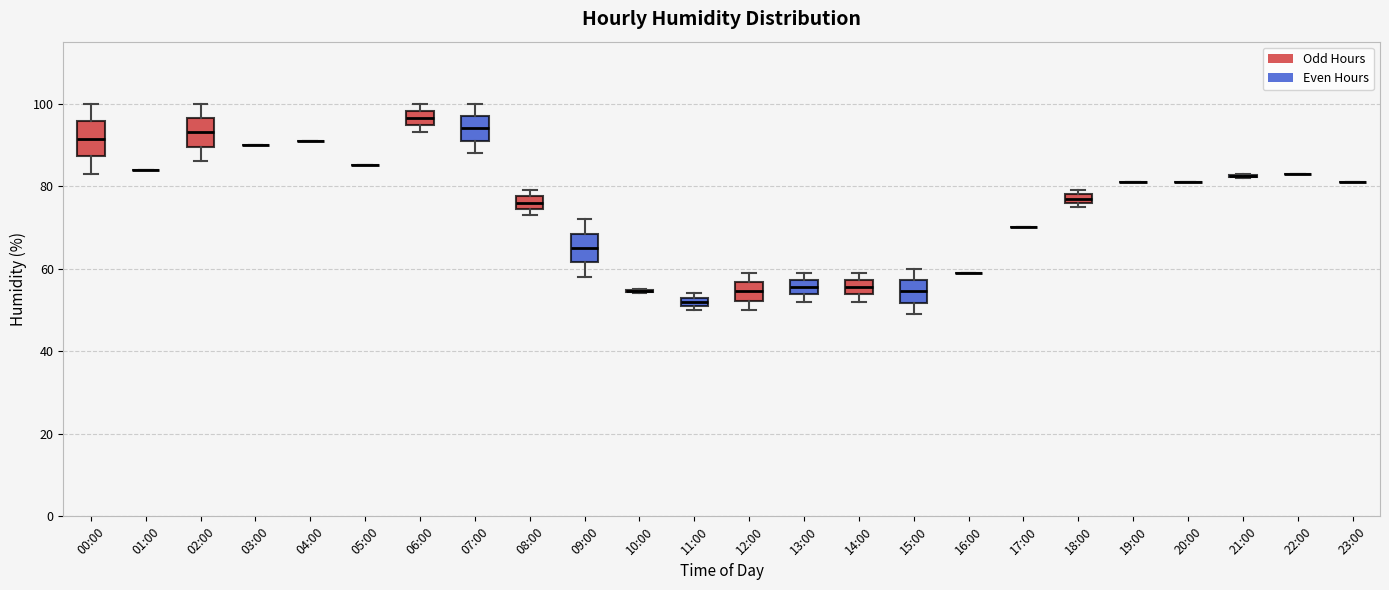

Where is the lower edge of the box for 18:00 on the y-axis? The values are not printed on the chart, so give them approximately, as read against the axis.

76